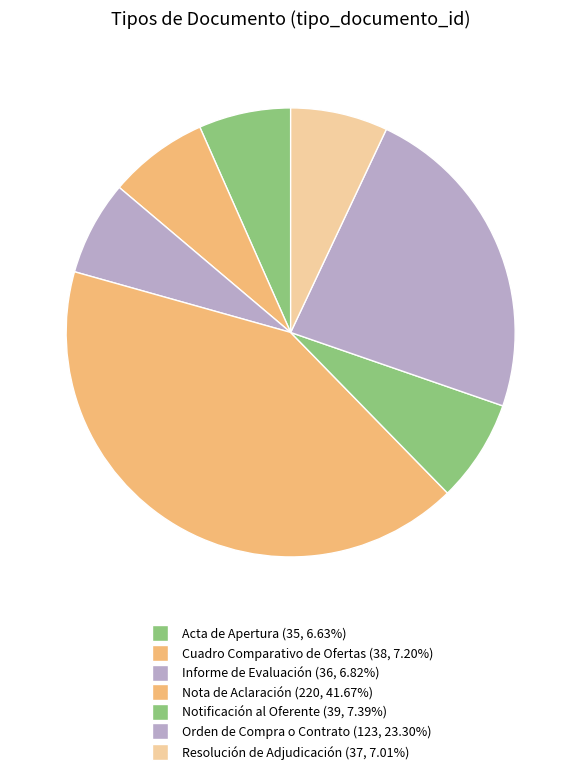

What is the ratio of the value at Informe de Evaluación to the value at Nota de Aclaración?

0.2